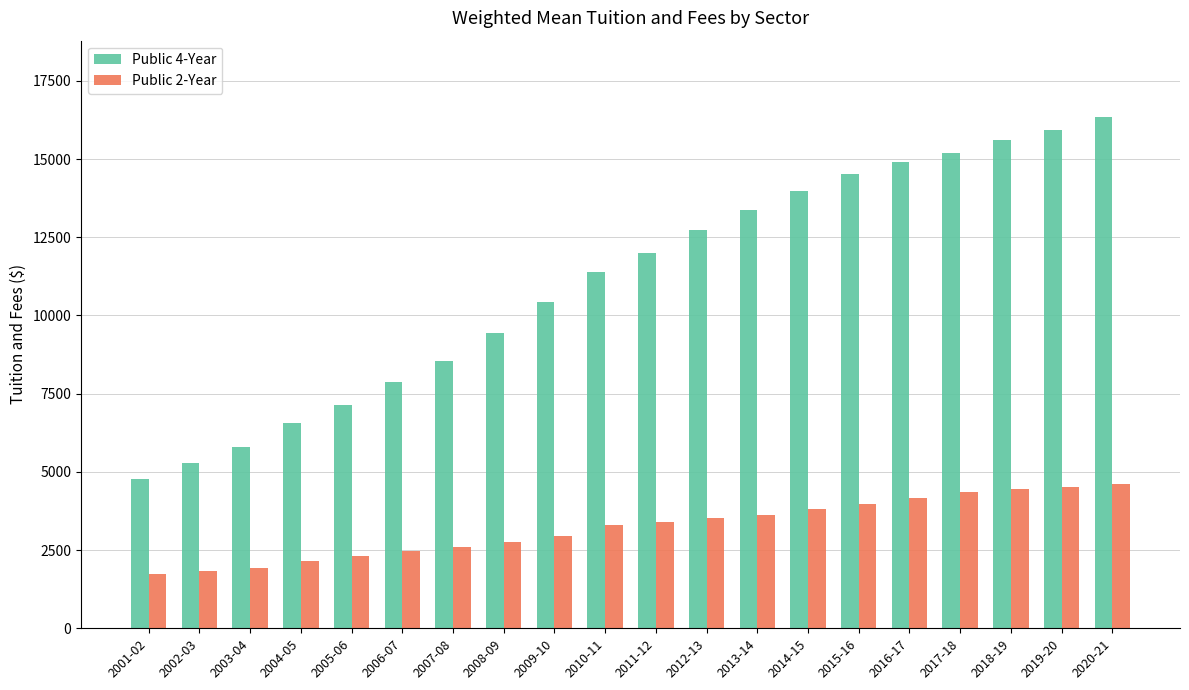

Read the Public 4-Year value at 2020-21.

16333